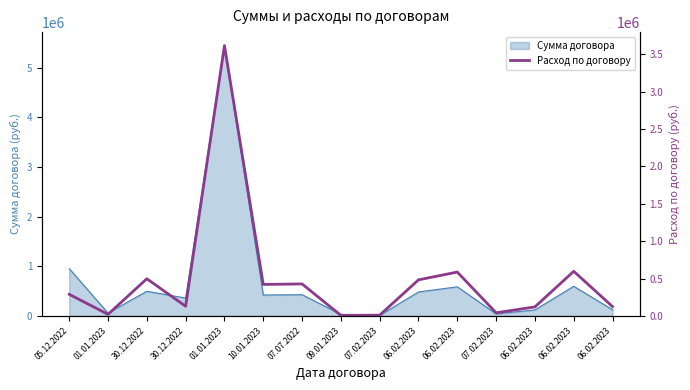

How many values exceed 289224?

8